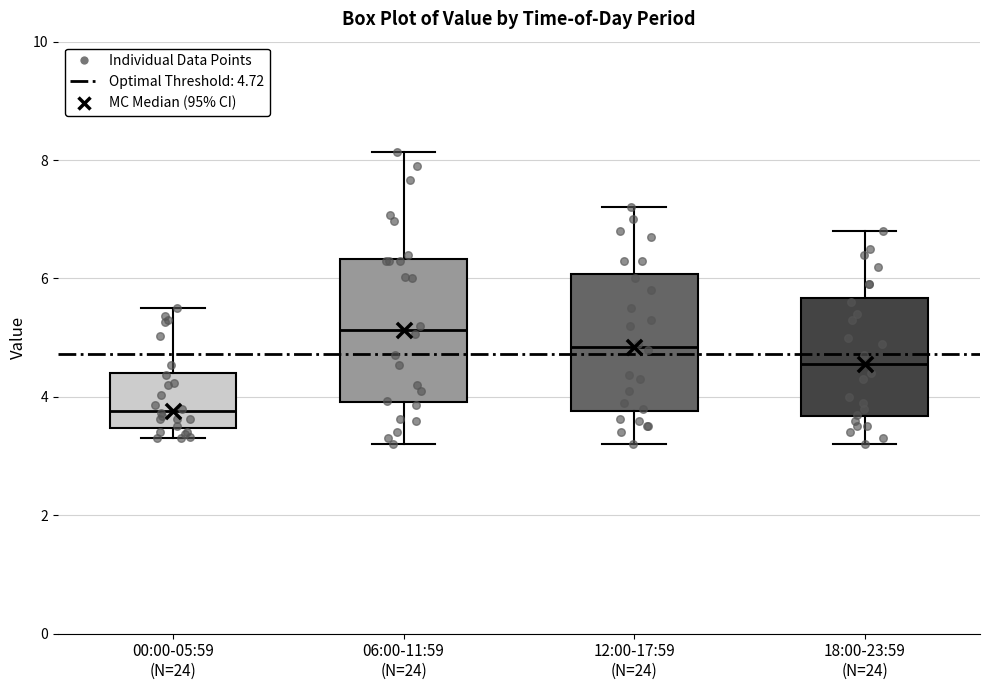

Which box has the highest median line?

06:00-11:59 (N=24)